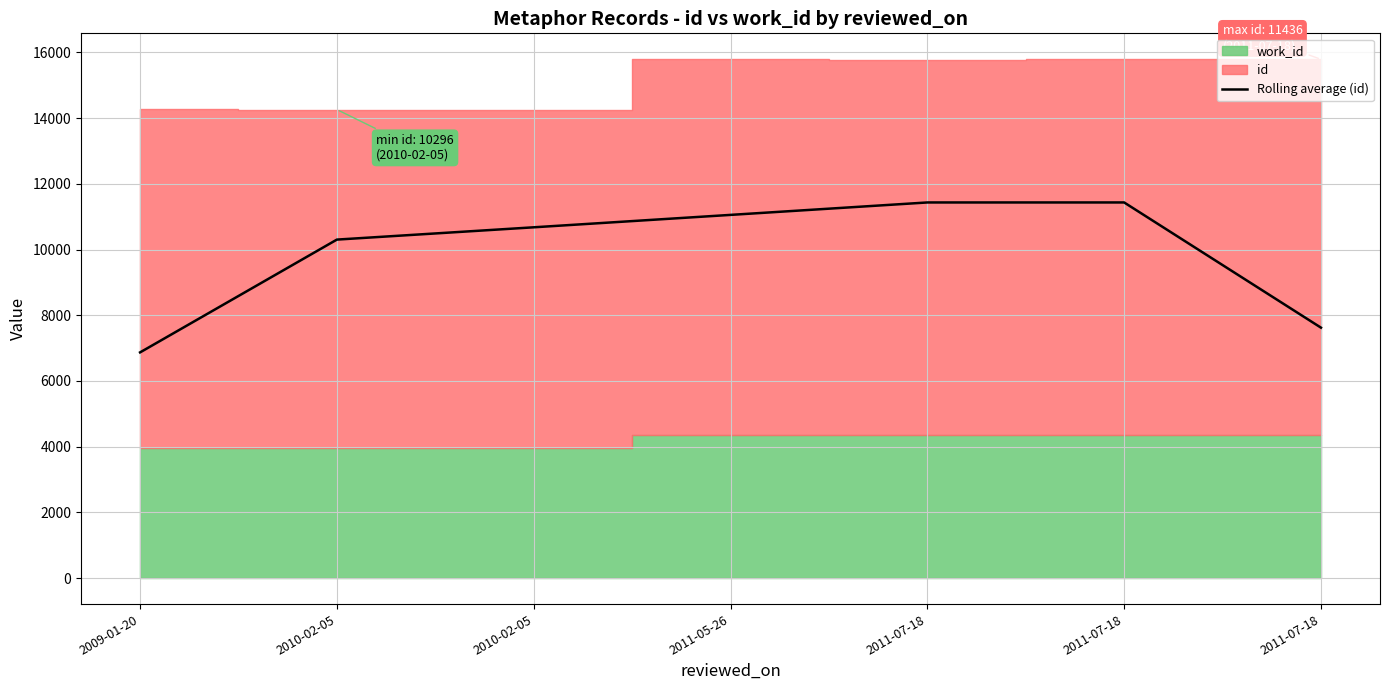

At which label does the data first exceed 10676?

2011-05-26